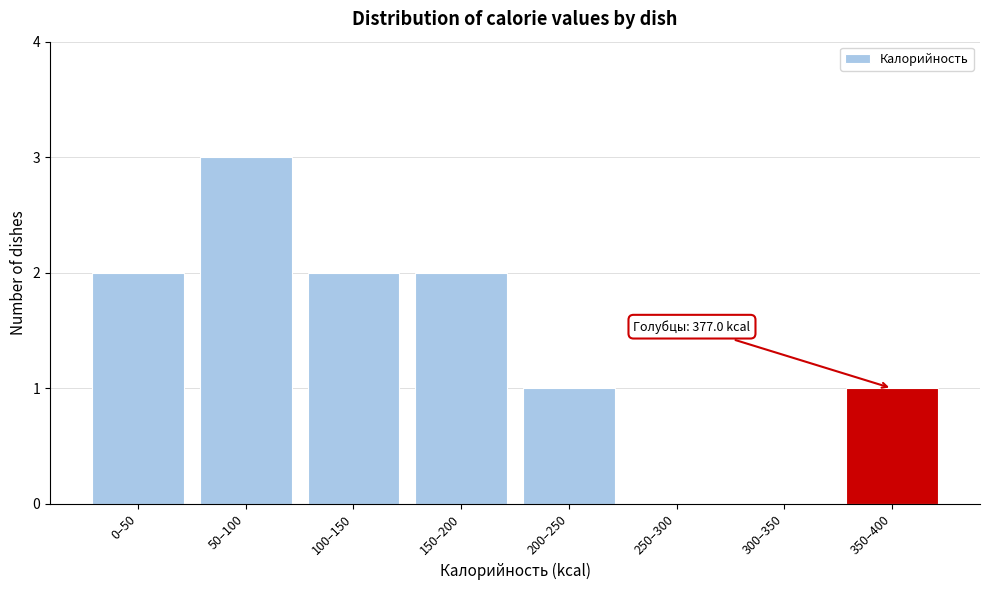

Reading left to right, transcribe all the data shown in this chart.

0–50=2	50–100=3	100–150=2	150–200=2	200–250=1	250–300=0	300–350=0	350–400=1